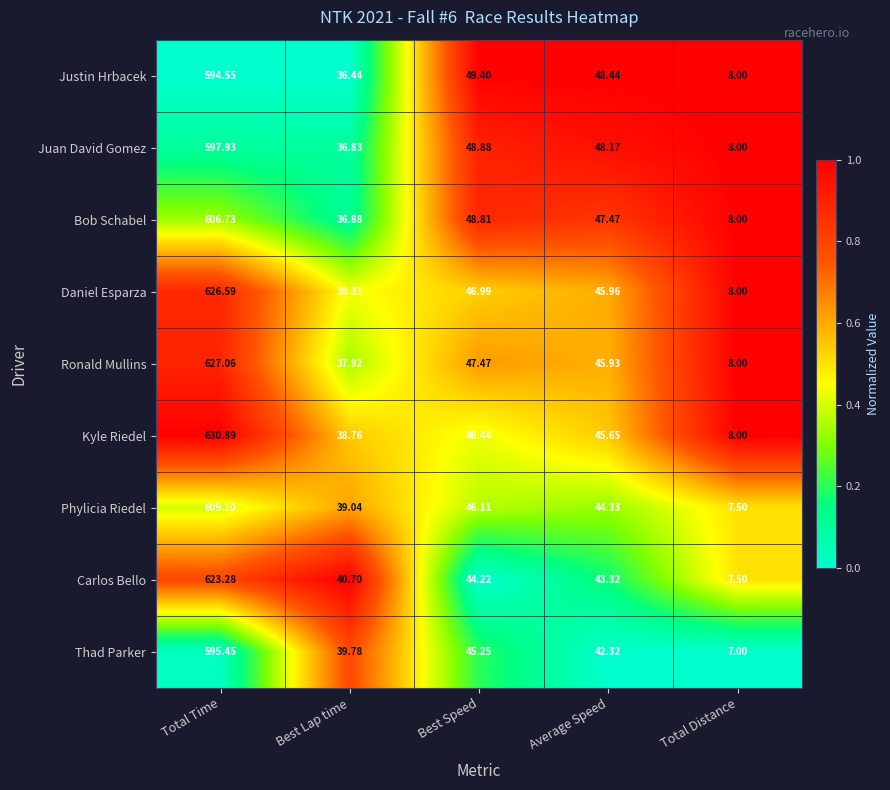

At which label is Juan David Gomez closest to 302?

Best Speed